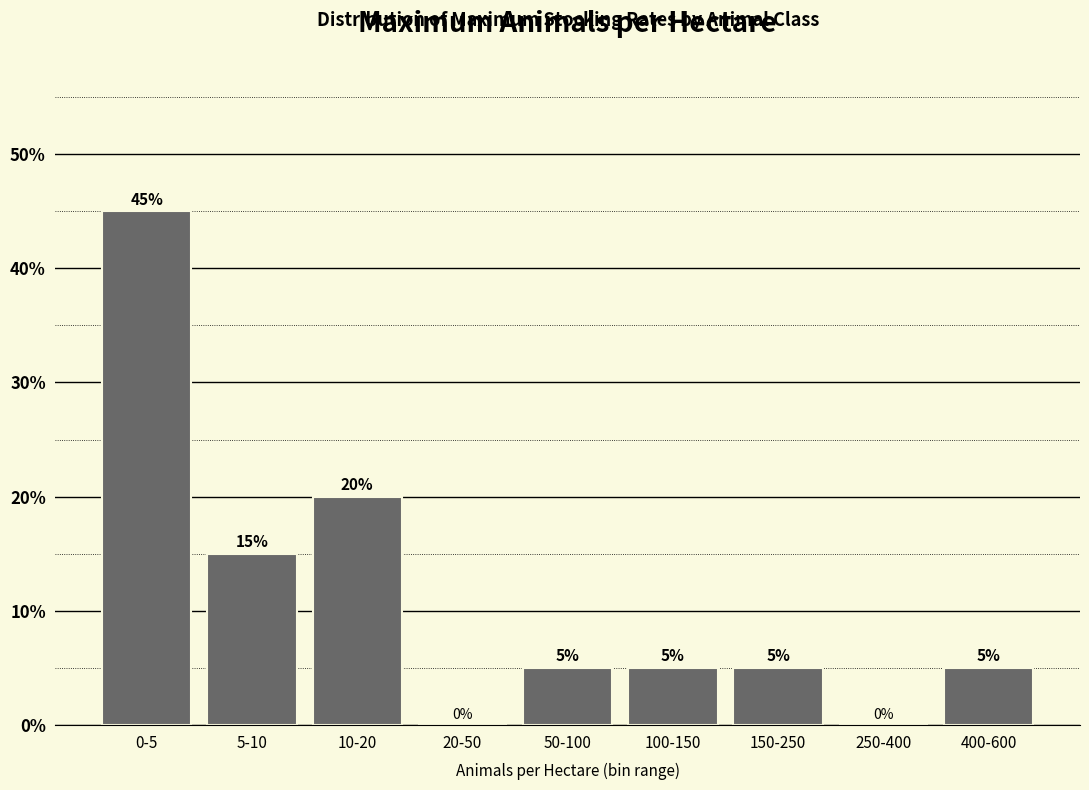

Reading left to right, list all the values displayed in this chart.

0-5=45	5-10=15	10-20=20	20-50=0	50-100=5	100-150=5	150-250=5	250-400=0	400-600=5